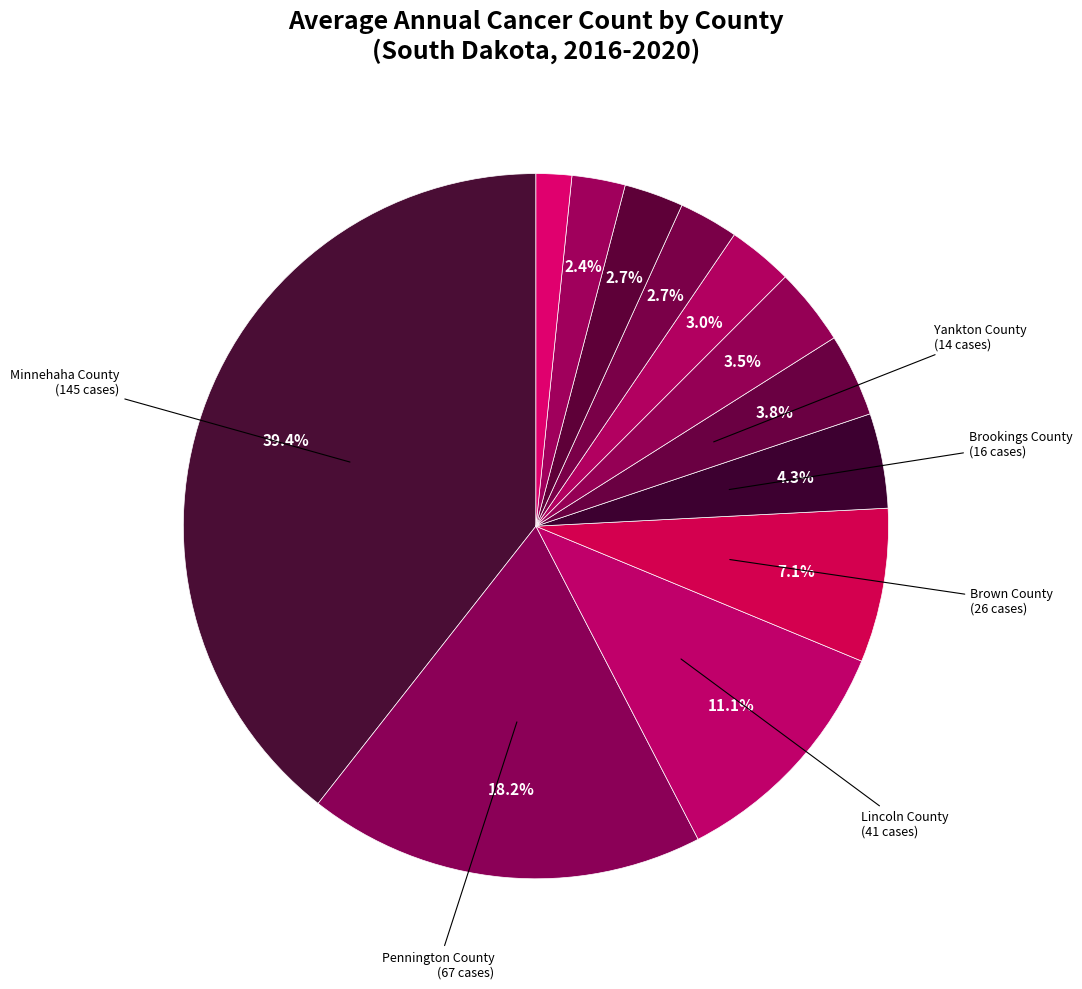

How many slices are in this pie chart?

12